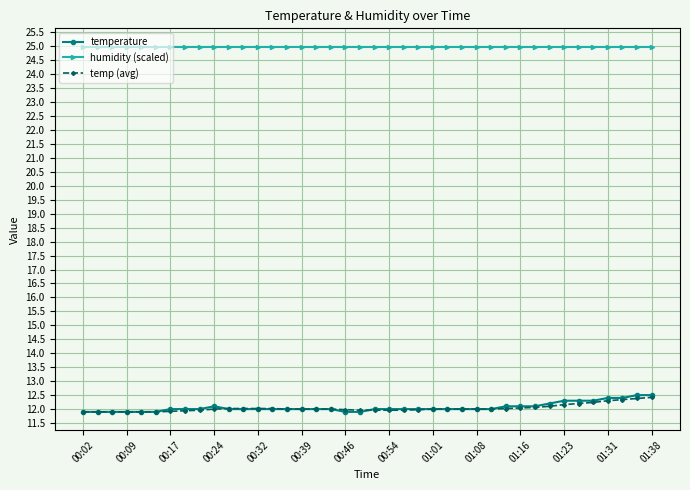

True or false: humidity (scaled) and temp (avg) intersect in this chart.

False